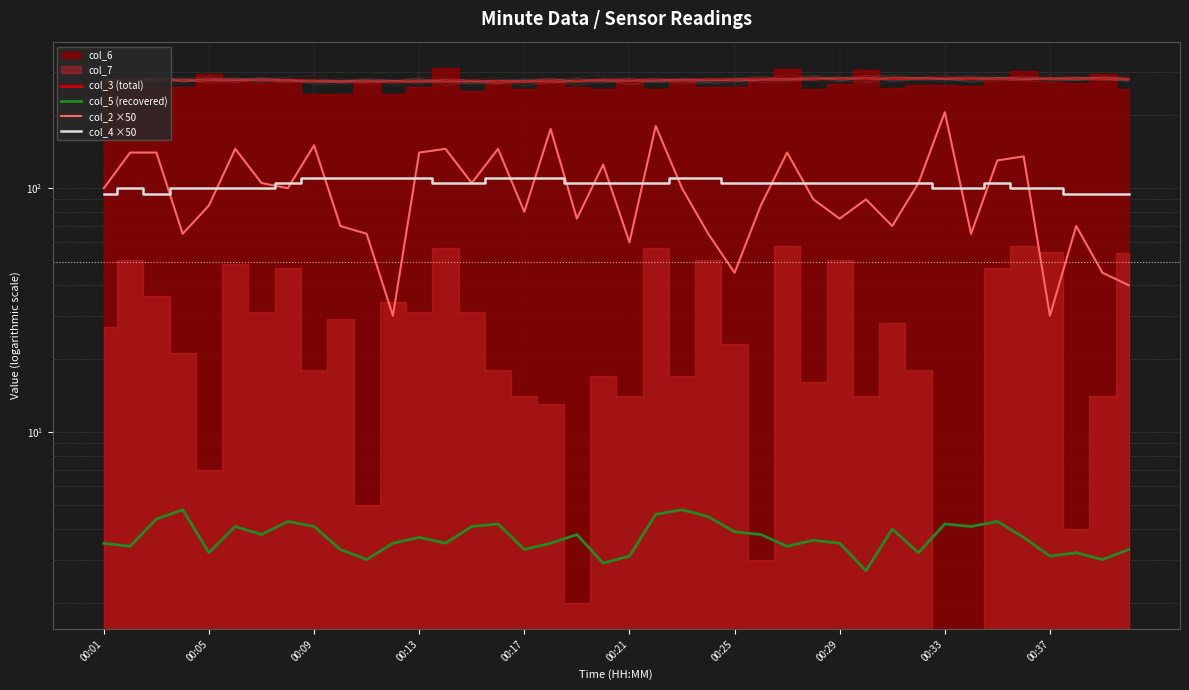

The col_5 (recovered) series shows 1.9 at 00:21. True or false?

False